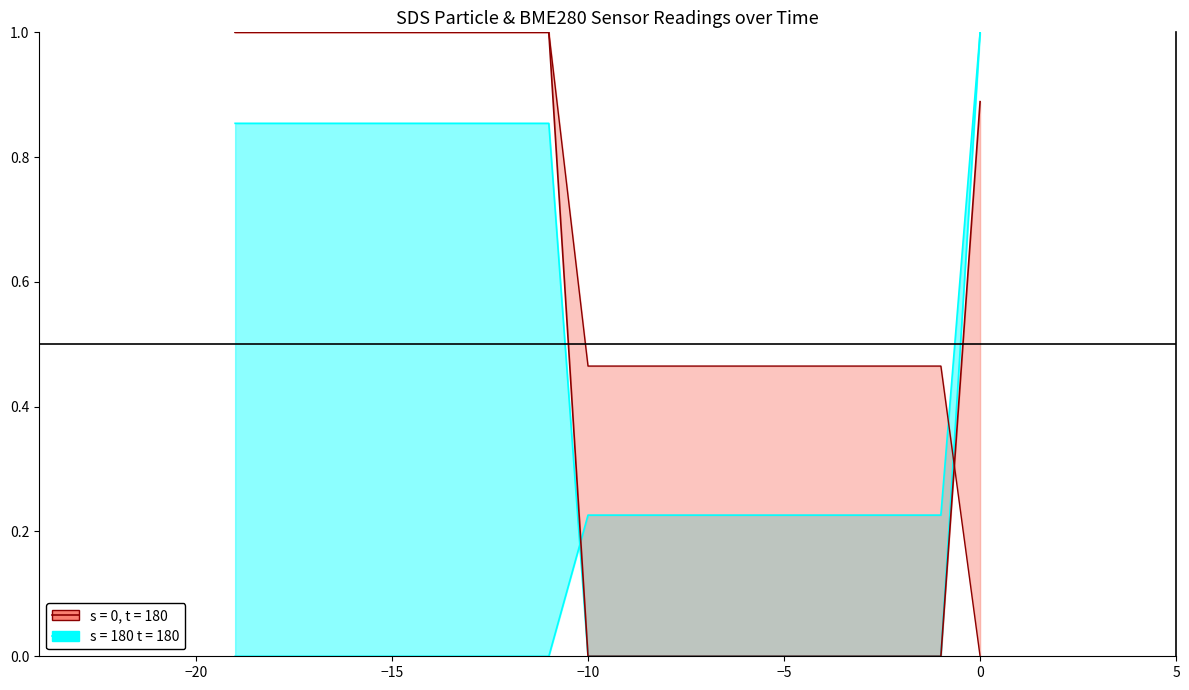

The SDS_P2 series shows -0.7 at −5. True or false?

False